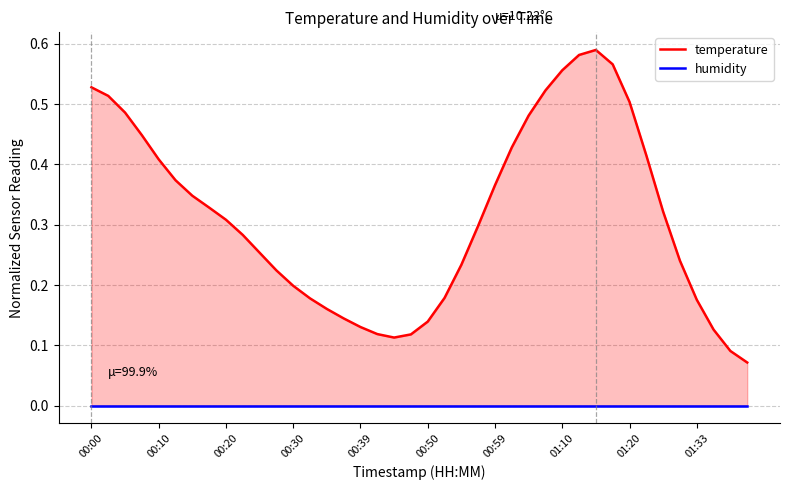

True or false: temperature and humidity cross at least once.

False